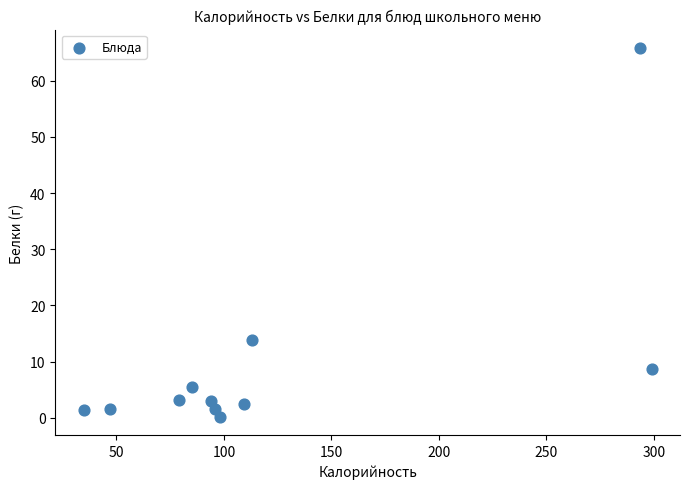

What is the average Y value?

9.8